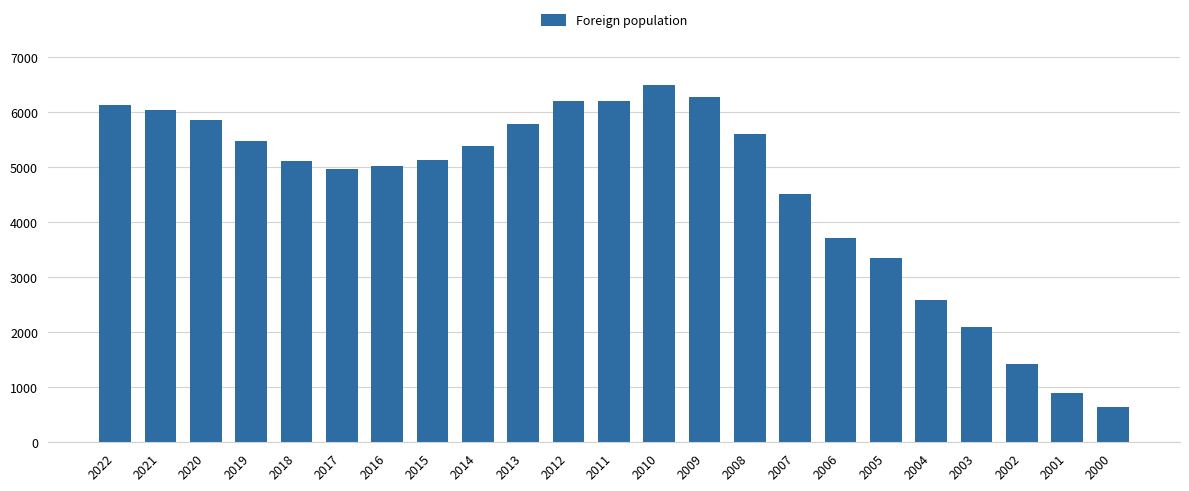

What is the sum of the values at 2004 and 2018?

7694